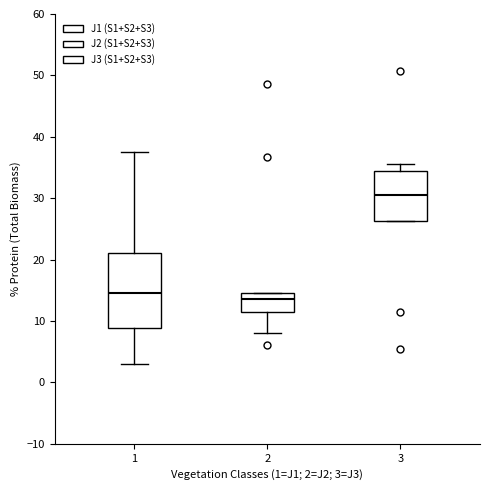

Where is the lower edge of the box at x = 1 on the y-axis? The values are not printed on the chart, so give them approximately, as read against the axis.

9